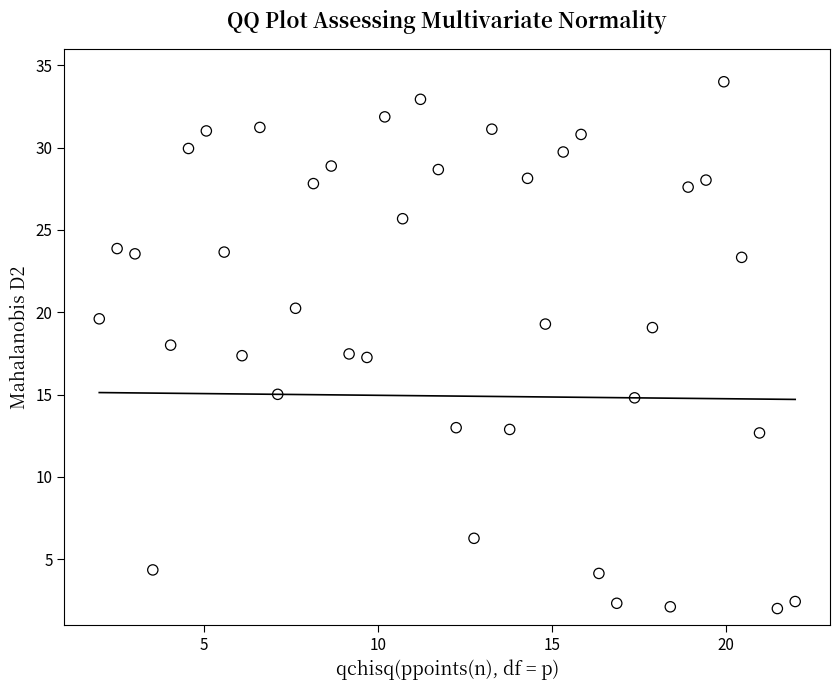

What is the range of Y values (max minus min)?

32.0